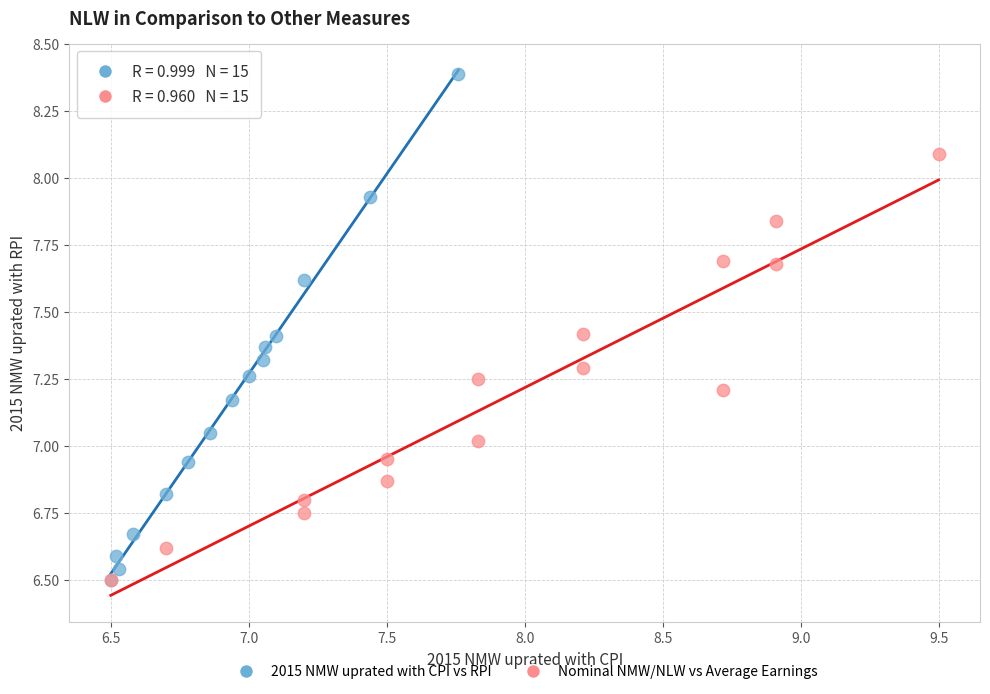

Which series contains the highest Y value?

2015 NMW uprated with CPI vs RPI